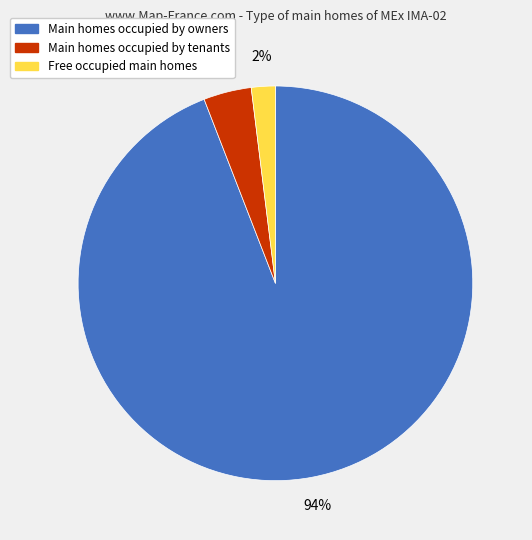

Rank the categories by value from lowest to highest.

Free occupied main homes, Main homes occupied by tenants, Main homes occupied by owners